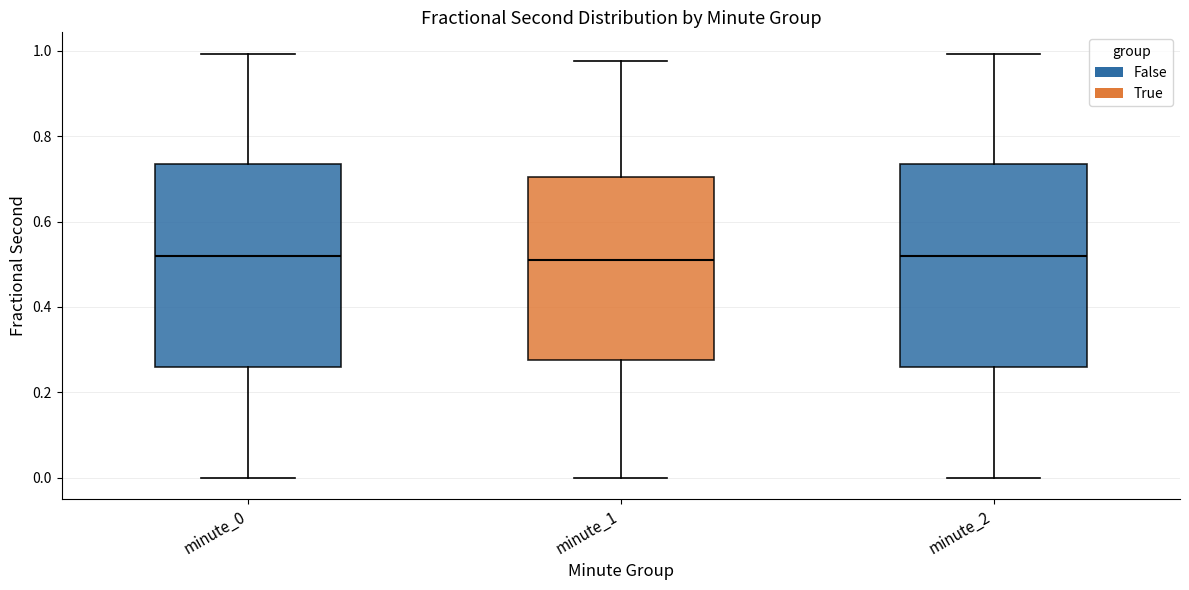

Where does the upper whisker of the box for minute_0 end on the y-axis? The values are not printed on the chart, so give them approximately, as read against the axis.

1.00